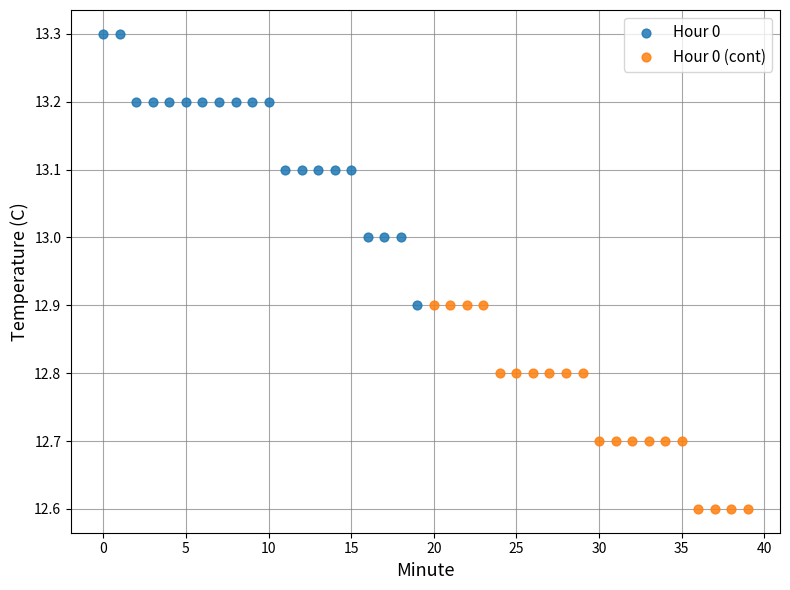

Which series contains the lowest Y value?

Hour 0 (cont)